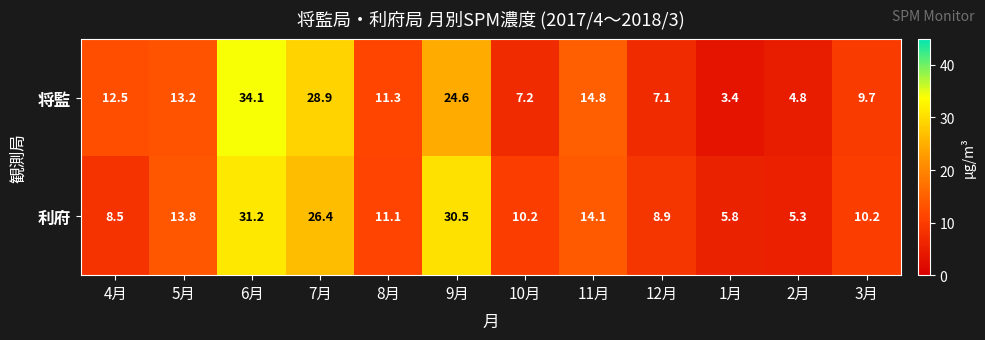

What is the difference between the 利府 values at 1月 and 11月?

8.3